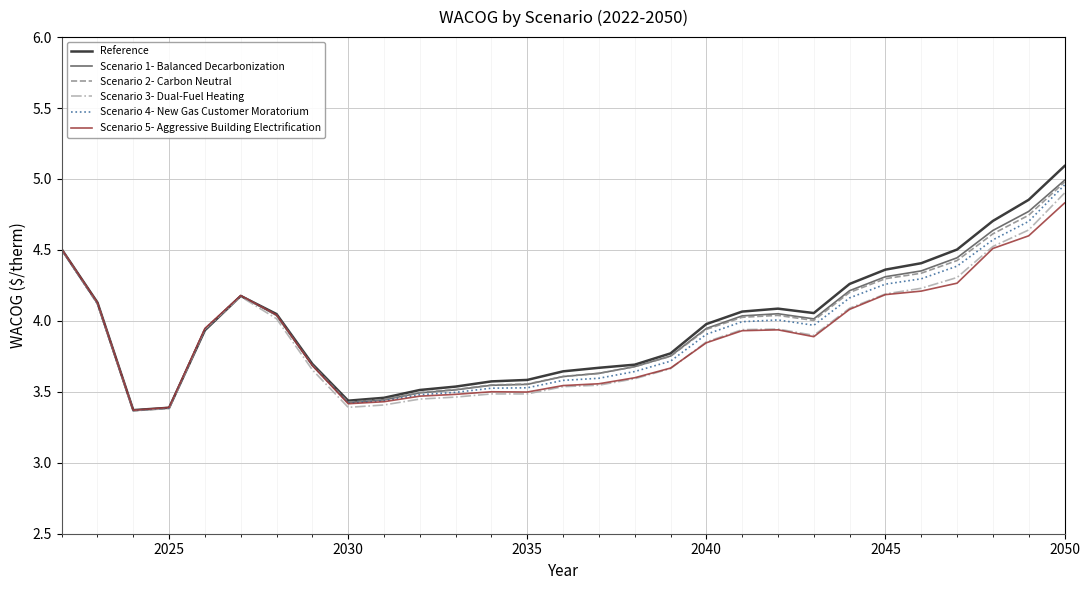

What is the sum of all Scenario 4- New Gas Customer Moratorium values?

113.9